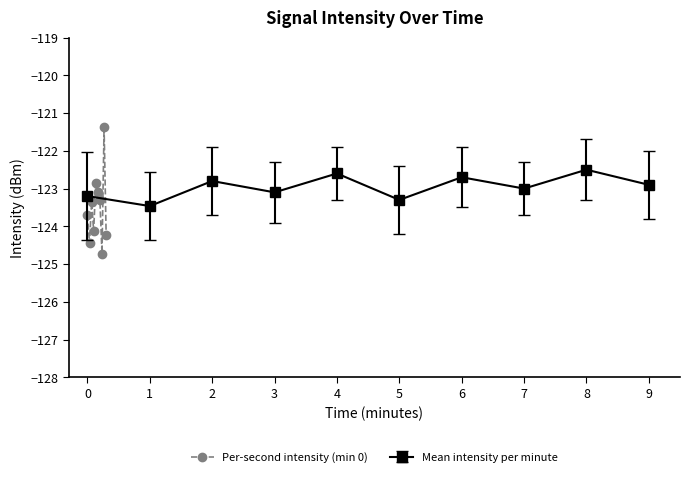

What is the maximum value for Per-second intensity (min 0)?

-121.4